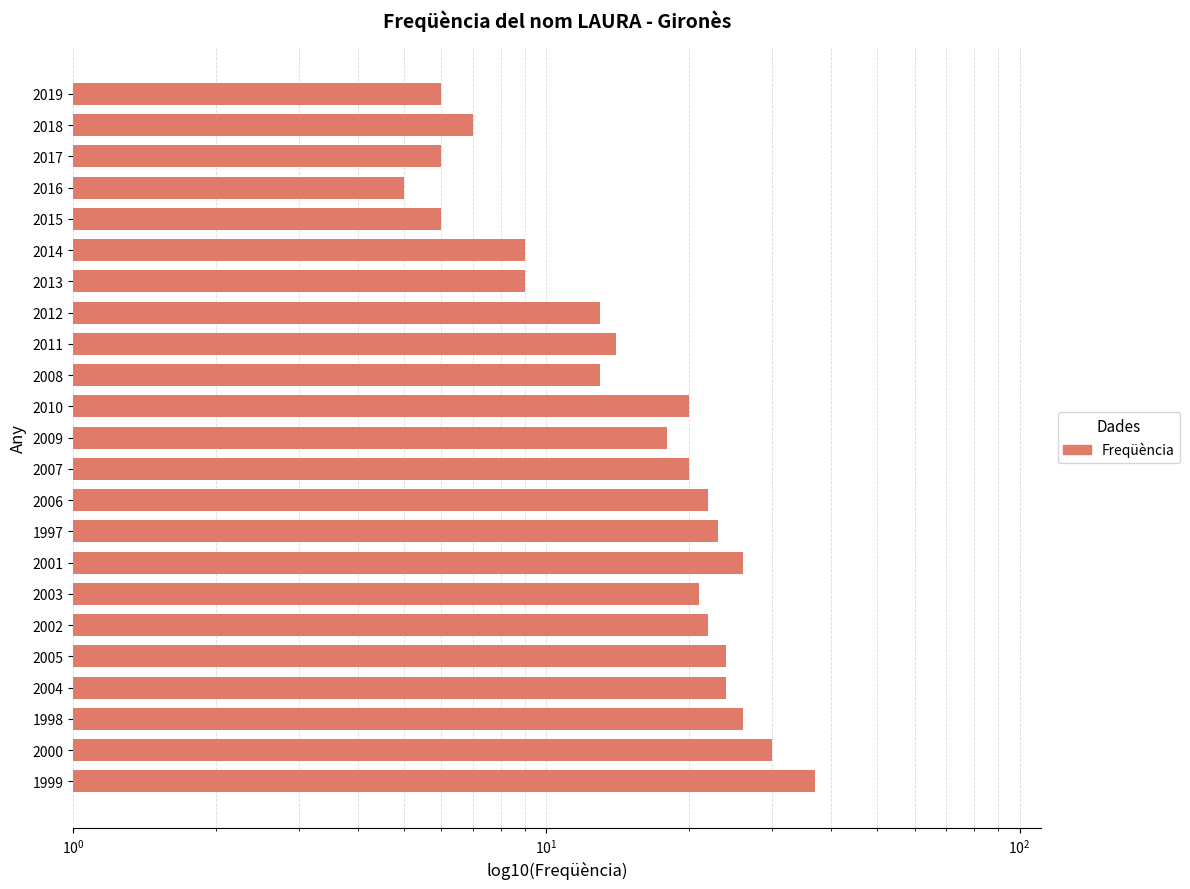

The chart shows a value of 9 at 2016. True or false?

False